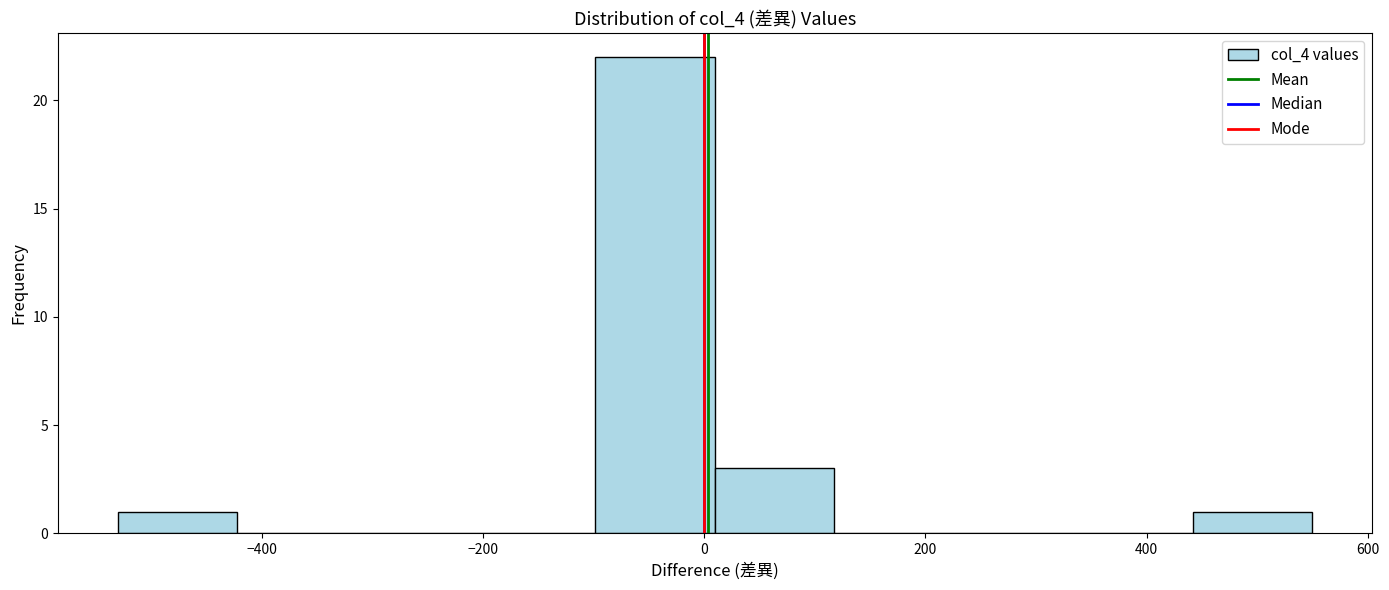

Over which range of the x-axis is the bar tallest?

-100 to 0